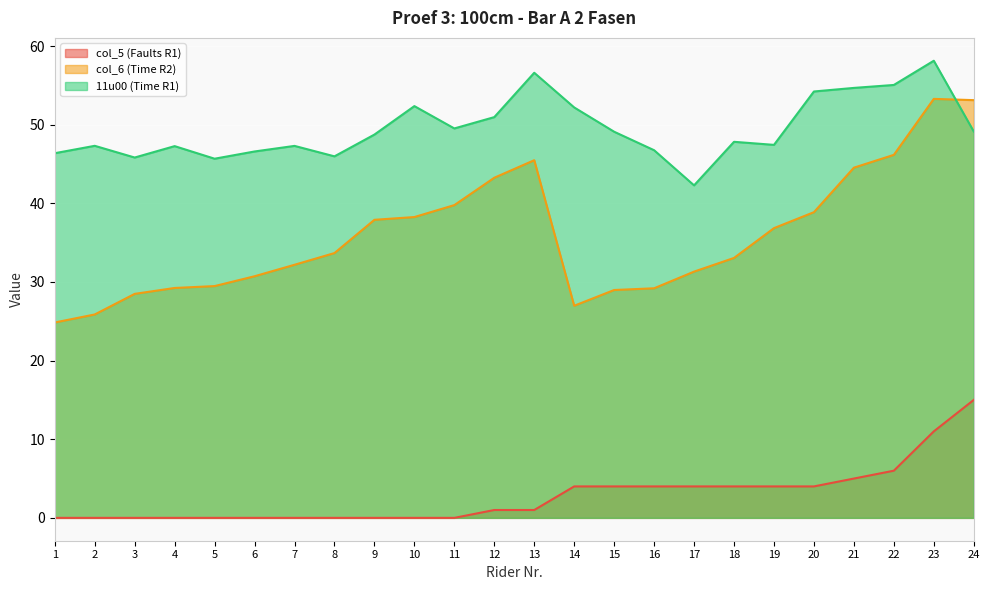

The value of col_6 (Time R2) at 22 is 69.6. True or false?

False